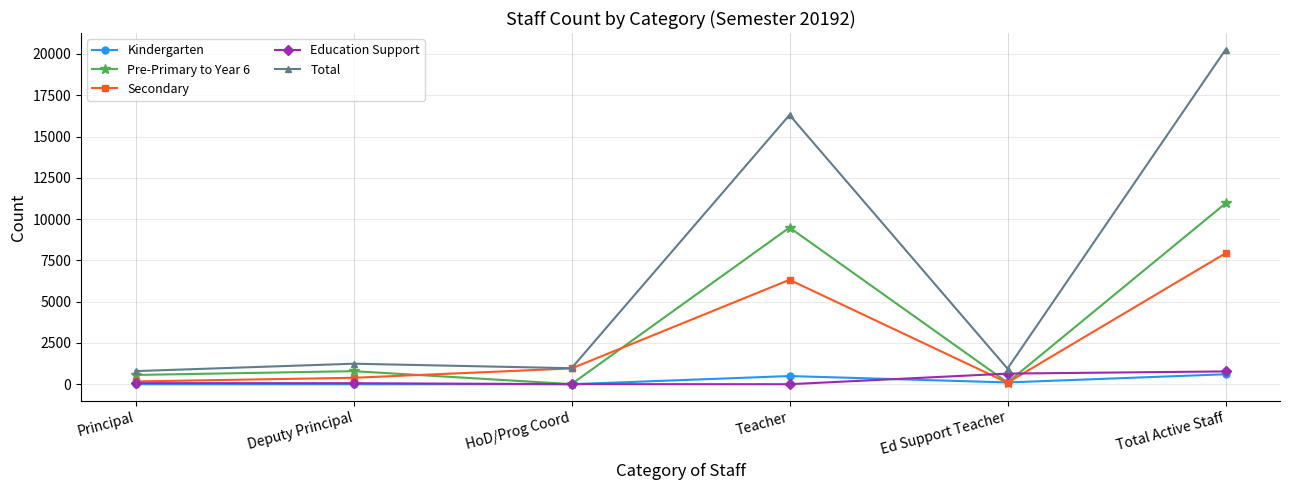

What is the spread (max minus min) of values at Principal?

794